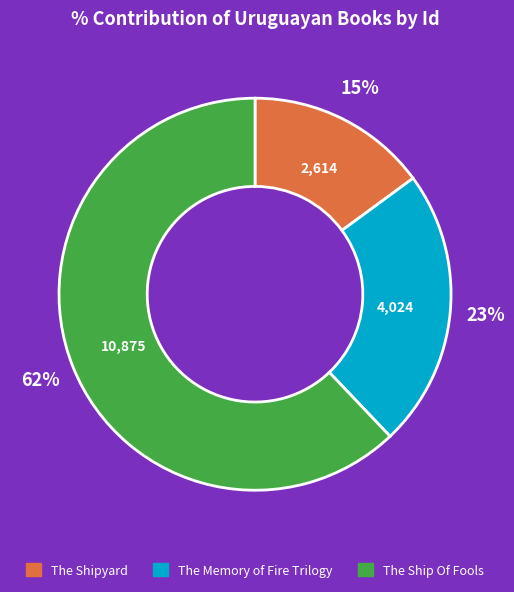

Which slice represents more than half of the pie?

The Ship Of Fools